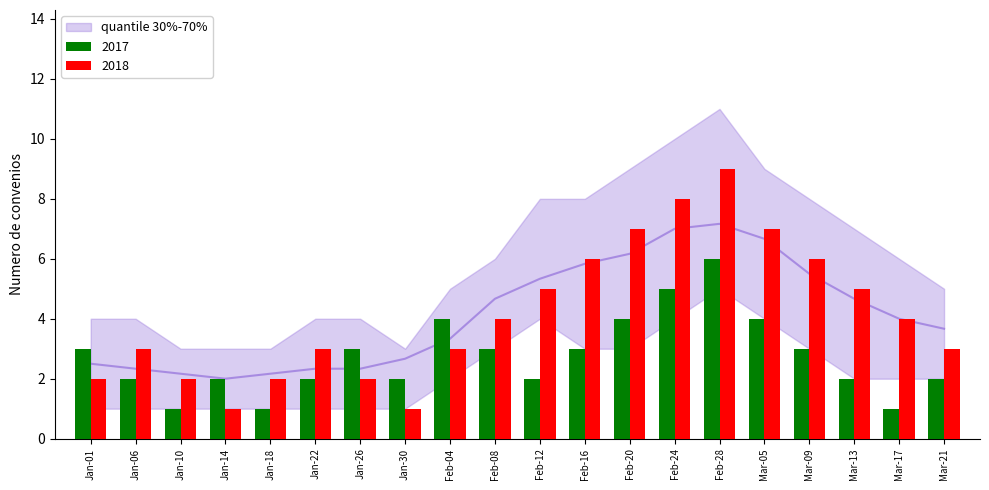

What is the average value of the 2018 series?

4.2